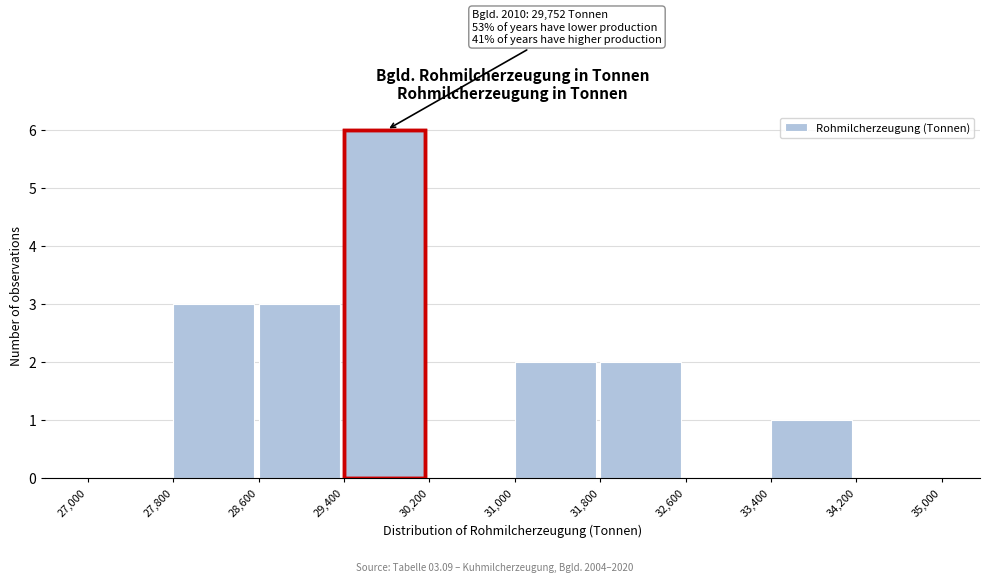

Which range on the x-axis has the tallest bar?

29,400 to 30,200